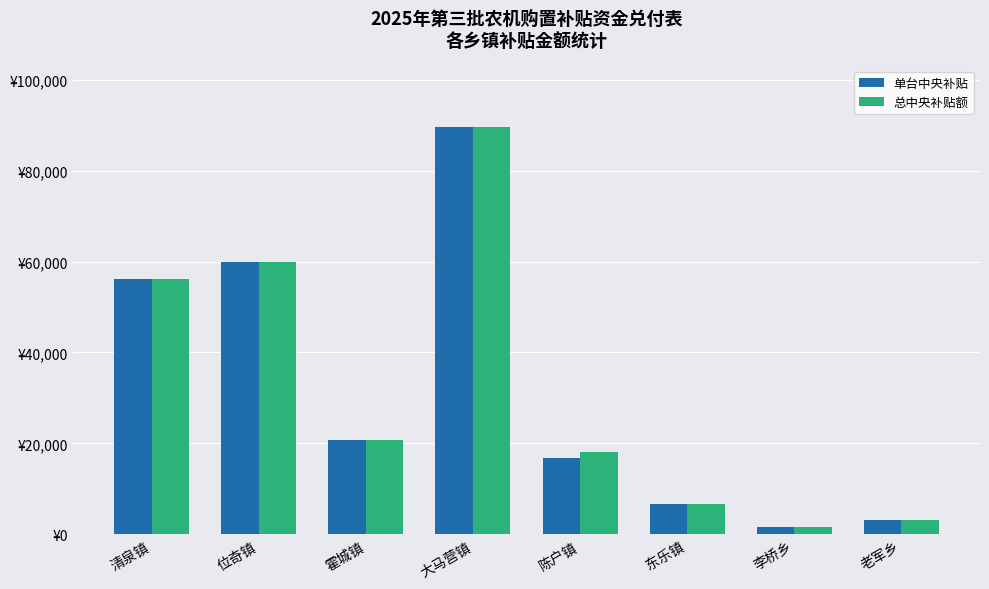

What is the value of the 总中央补贴额 bar at the 2nd from the left?

59940